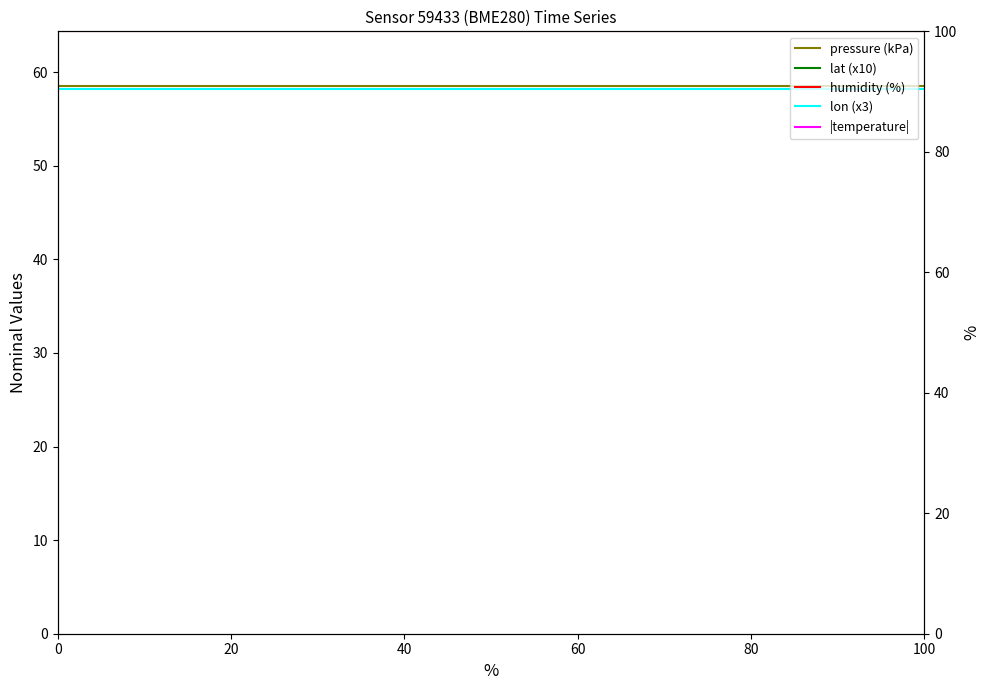

What is the sum of all |temperature| values?

2968.6